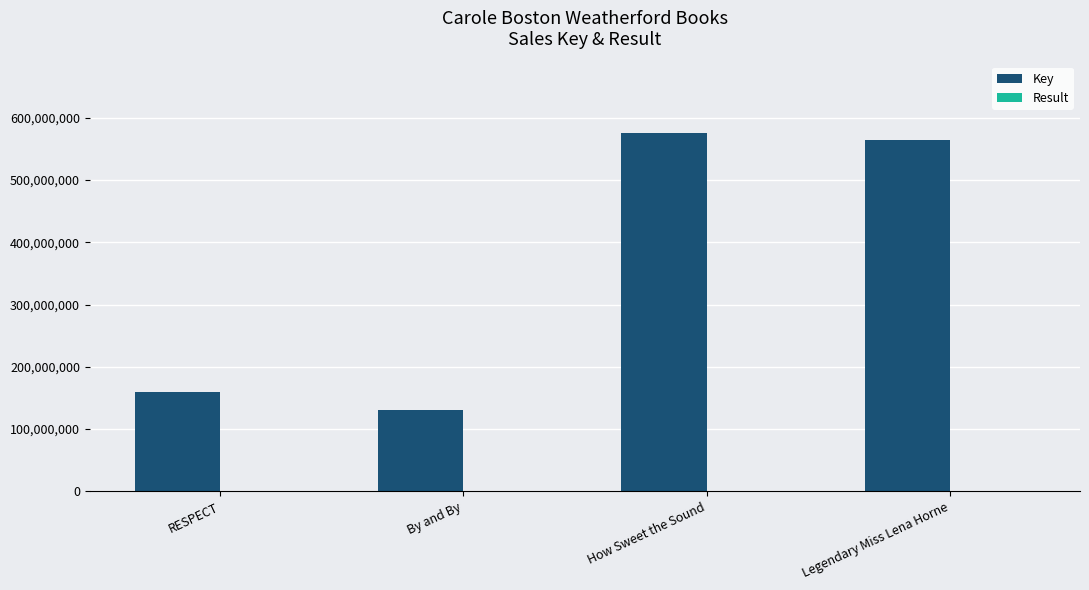

What is the sum of all Key values?

1429450536